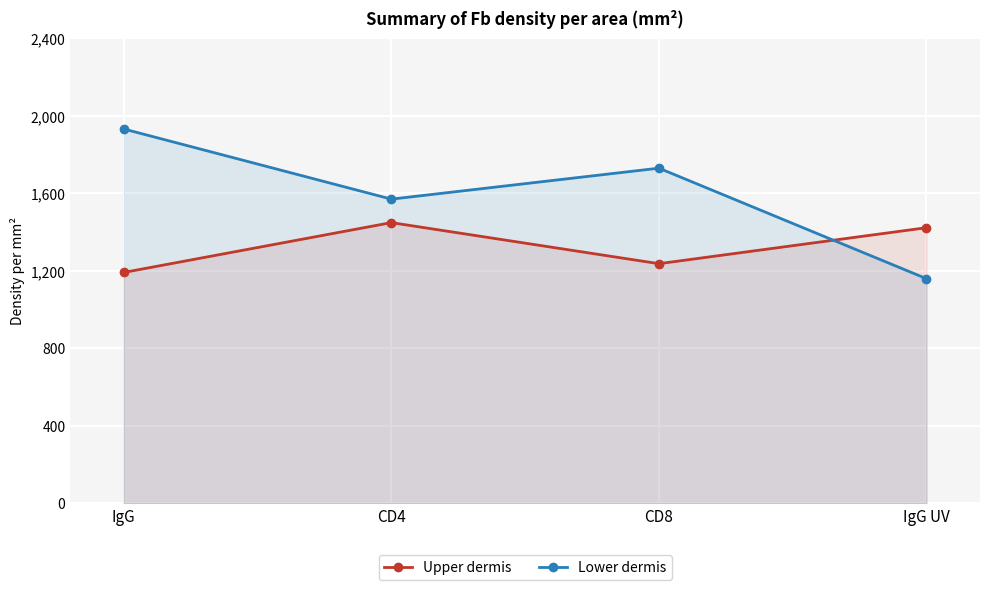

At how many categories does at least one series exceed 1631?

2